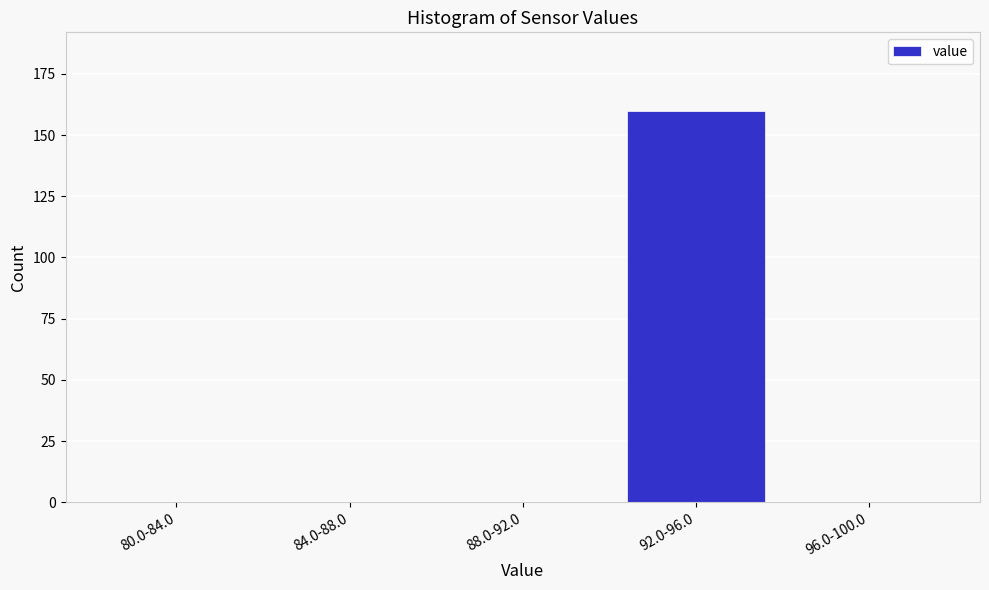

Reading left to right, extract all data points from this chart.

80.0-84.0=0	84.0-88.0=0	88.0-92.0=0	92.0-96.0=160	96.0-100.0=0